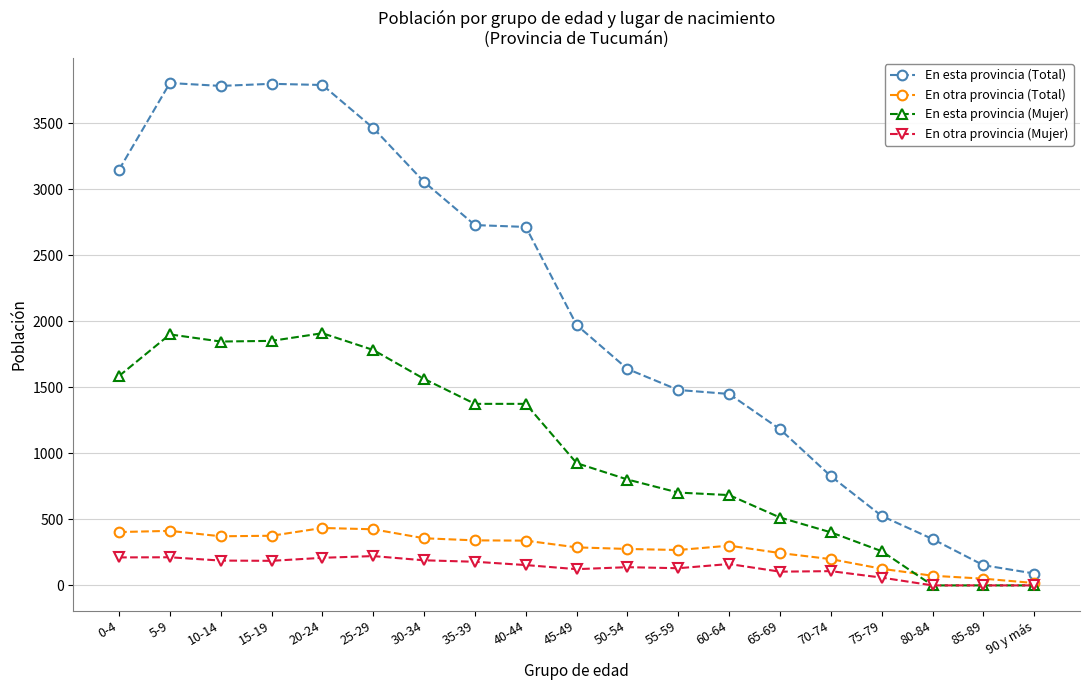

Which series has the widest spread of values?

En esta provincia (Total)